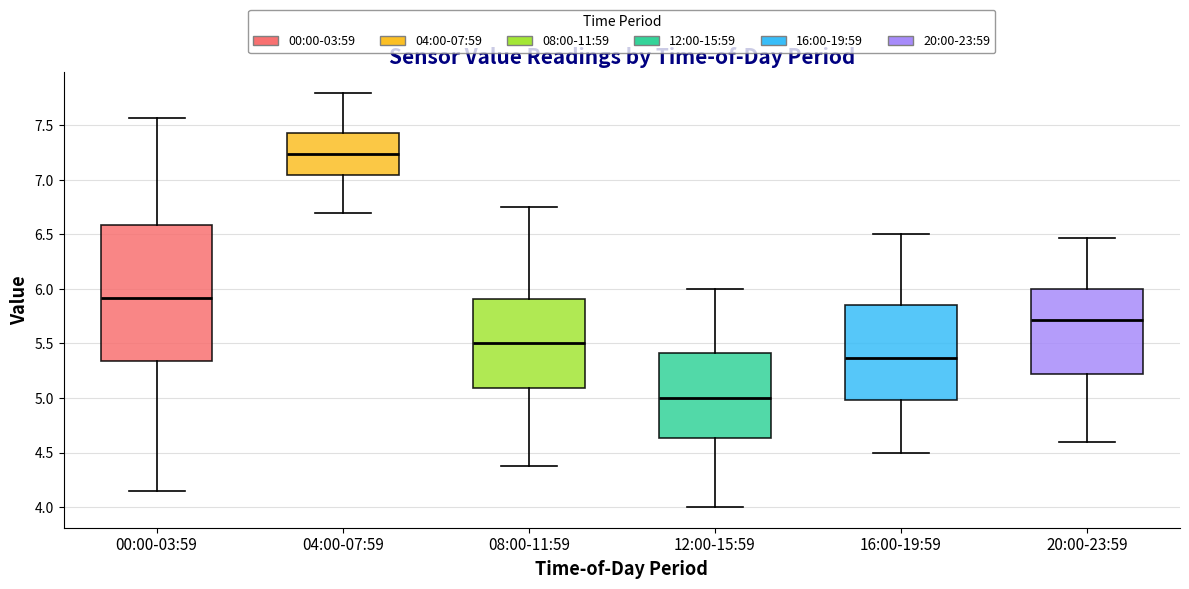

Reading left to right, transcribe this box plot: for each box, give where its median line is, the range the box spans, and where its two whiskers end, as read against the y-axis. The values are not printed on the chart, so give them approximately, as read against the axis.

00:00-03:59: median 5.90, box 5.35 to 6.60, whiskers 4.15 to 7.55
04:00-07:59: median 7.25, box 7.05 to 7.45, whiskers 6.70 to 7.80
08:00-11:59: median 5.50, box 5.10 to 5.90, whiskers 4.40 to 6.75
12:00-15:59: median 5.00, box 4.65 to 5.40, whiskers 4.00 to 6.00
16:00-19:59: median 5.35, box 5.00 to 5.85, whiskers 4.50 to 6.50
20:00-23:59: median 5.70, box 5.20 to 6.00, whiskers 4.60 to 6.45